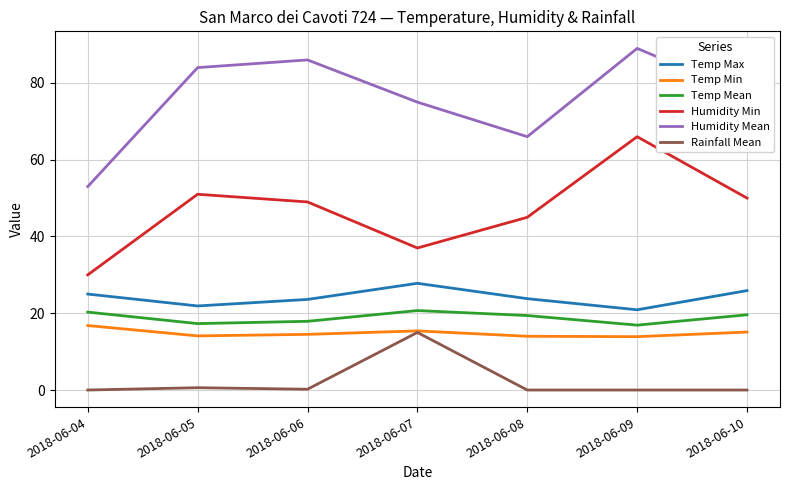

True or false: Temp Mean and Humidity Mean cross at least once.

False